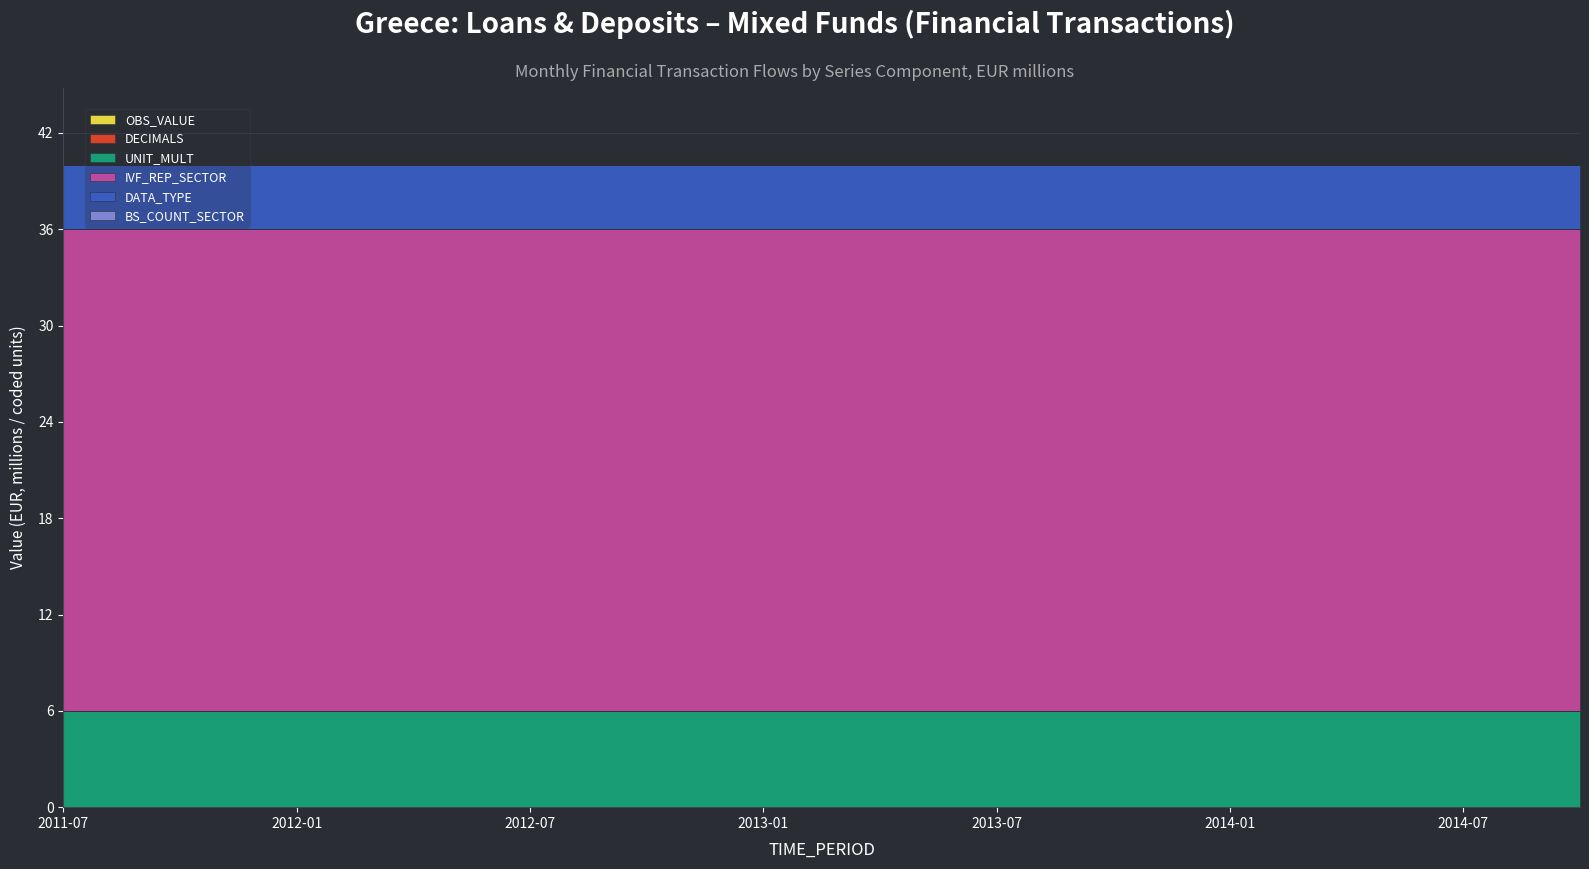

At how many categories does at least one series exceed 24?

40